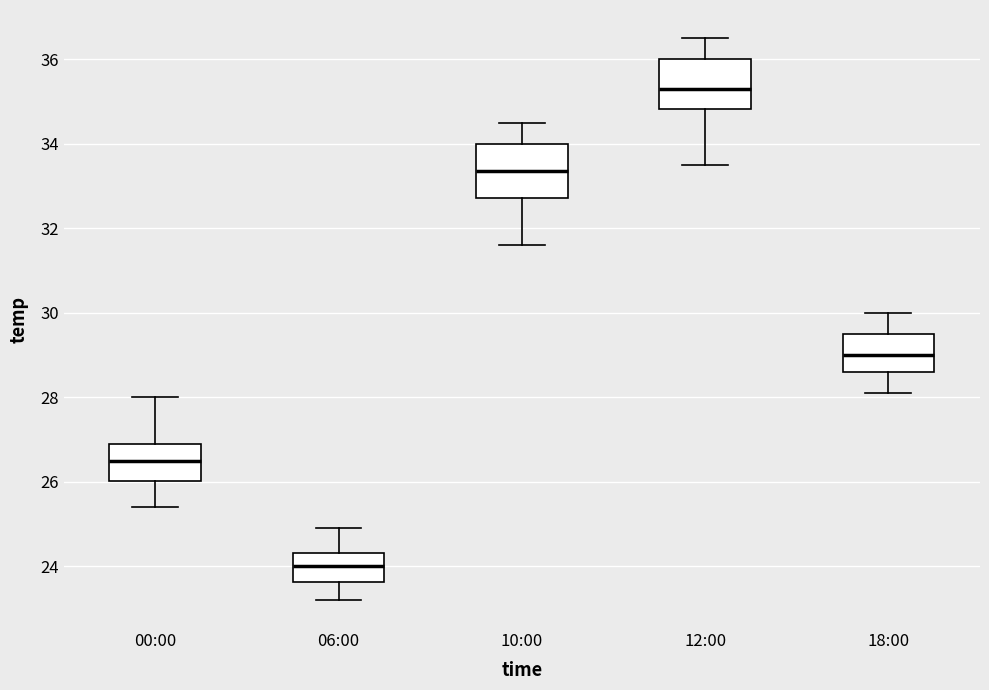

Reading left to right, transcribe this box plot: for each box, give where its median line is, the range the box spans, and where its two whiskers end, as read against the y-axis. The values are not printed on the chart, so give them approximately, as read against the axis.

00:00: median 26.6, box 26.0 to 27.0, whiskers 25.4 to 28.0
06:00: median 24.0, box 23.6 to 24.4, whiskers 23.2 to 25.0
10:00: median 33.4, box 32.8 to 34.0, whiskers 31.6 to 34.6
12:00: median 35.4, box 34.8 to 36.0, whiskers 33.6 to 36.6
18:00: median 29.0, box 28.6 to 29.6, whiskers 28.2 to 30.0